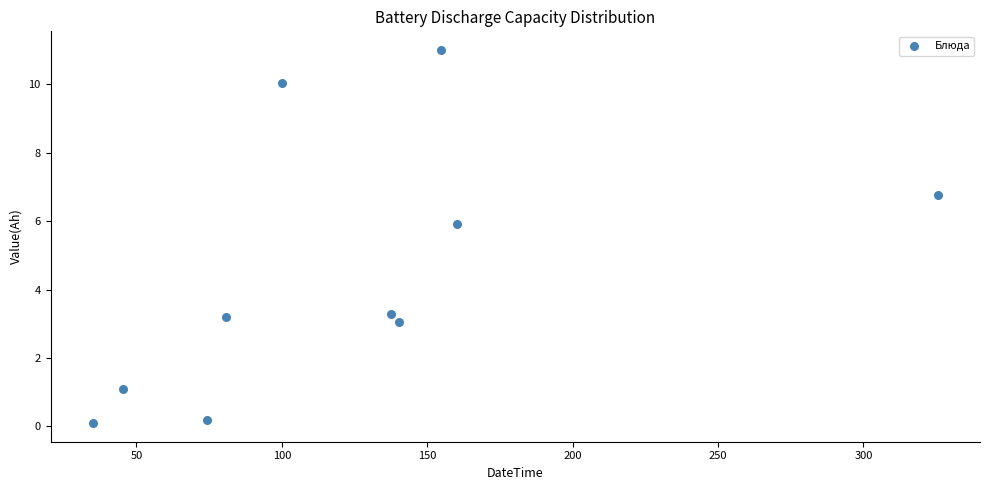

What is the average Y value?

4.5